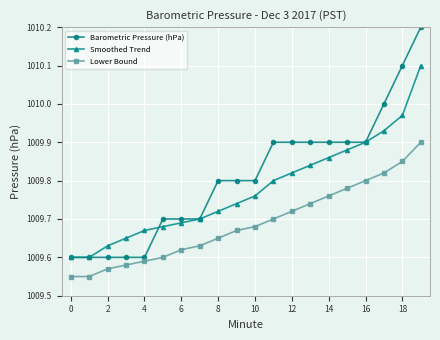

What is the maximum value shown in the chart?

1010.2